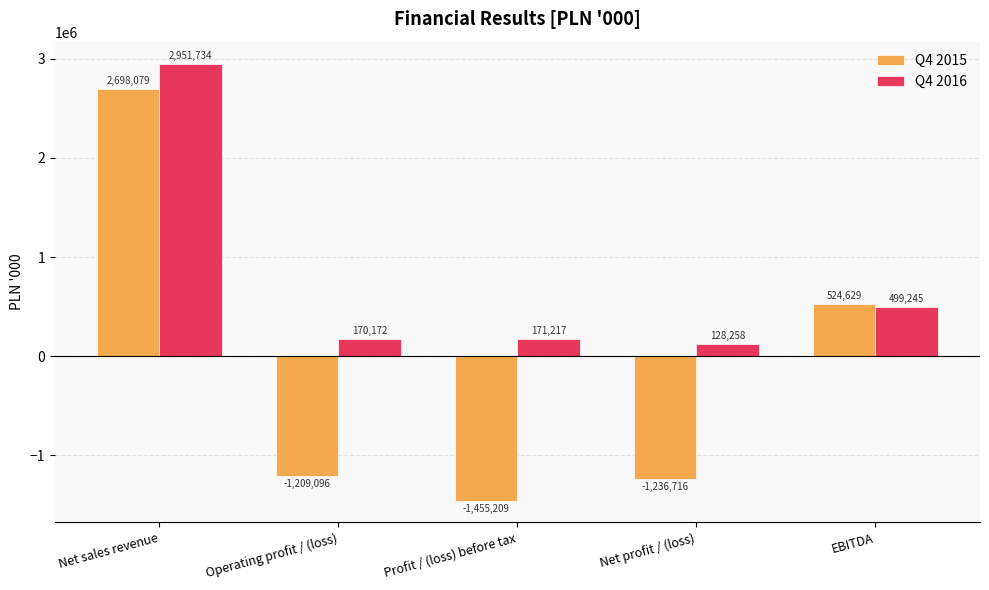

What are all the series names shown in the legend?

Q4 2015, Q4 2016